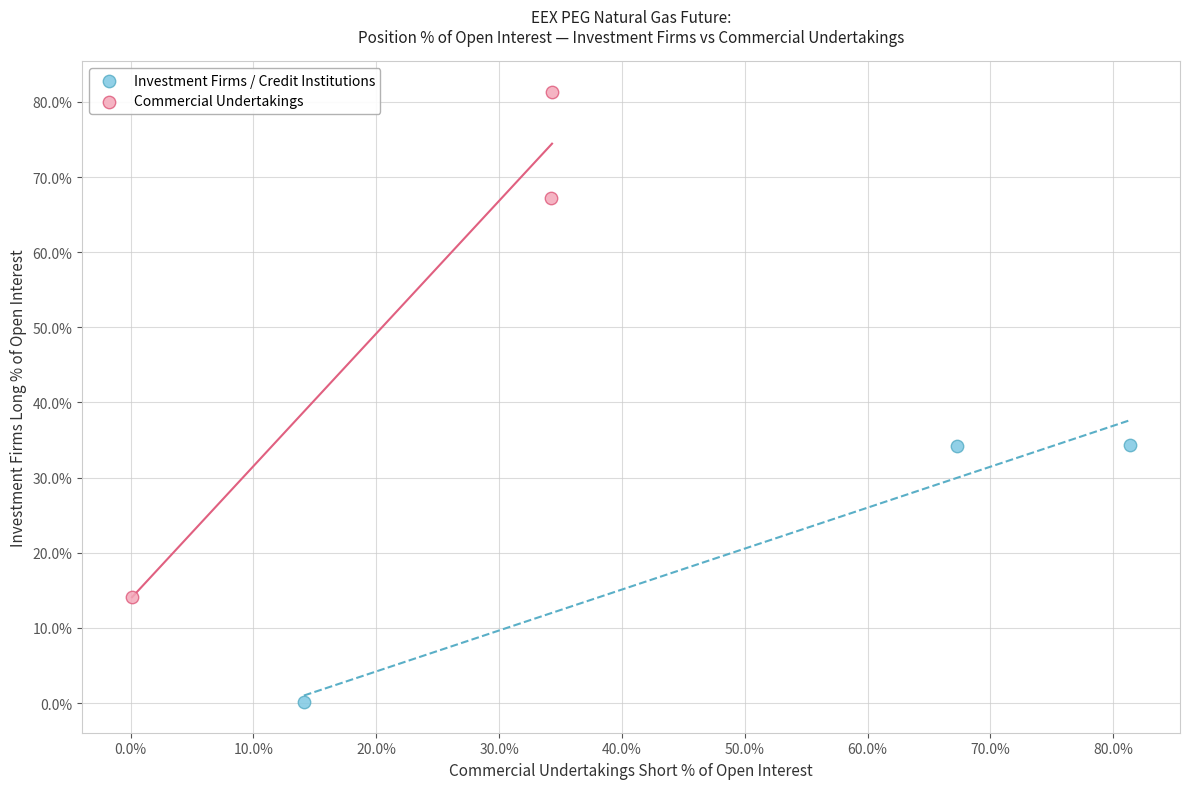

Which series reaches the maximum Y coordinate?

Commercial Undertakings